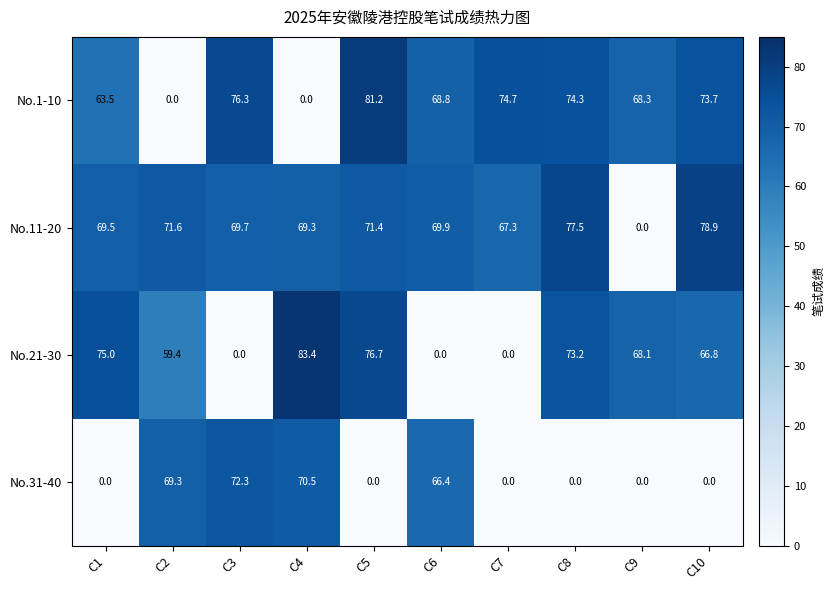

How many distinct data groups are displayed?

4